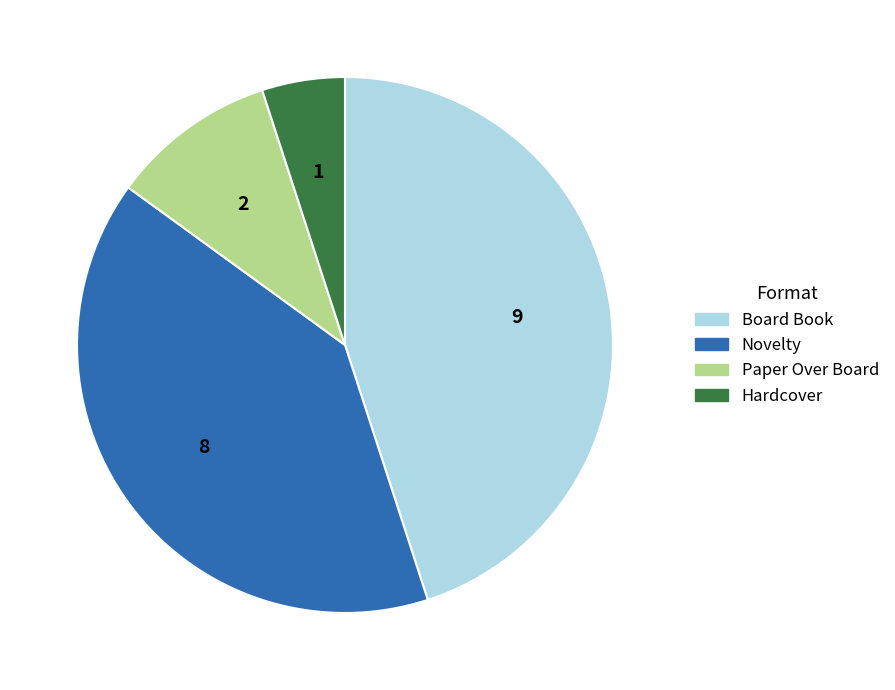

Does Hardcover represent more than half of the total?

No